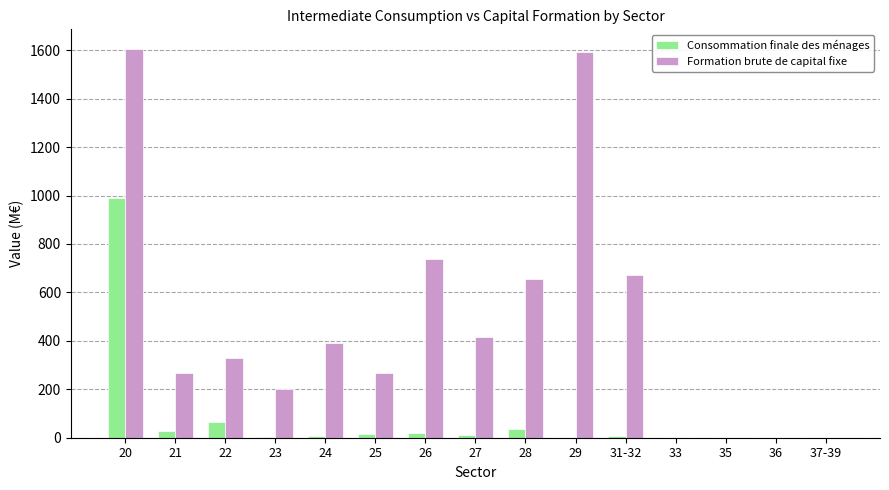

Is the value of Consommation finale des ménages at 25 greater than the value of Formation brute de capital fixe at 26?

No